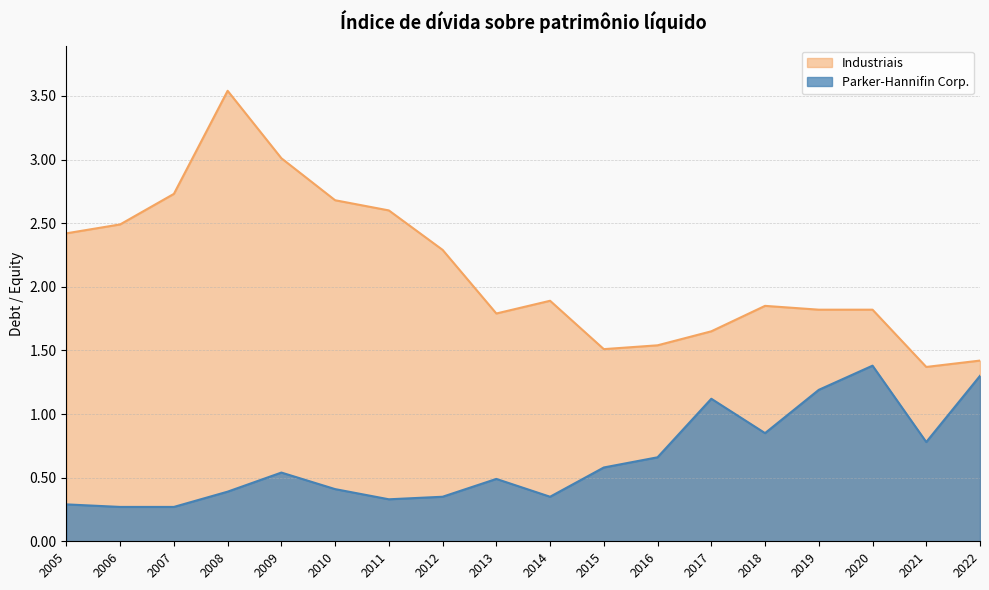

What is the value of the Parker-Hannifin Corp. point at the 17th from the left?

0.8